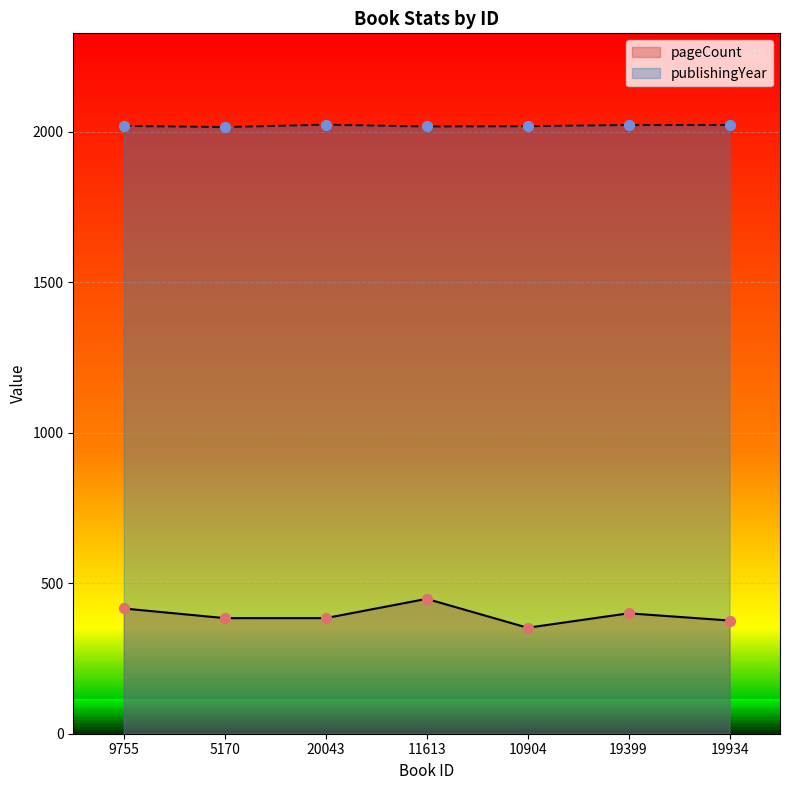

Which series reaches the maximum Y coordinate?

publishingYear